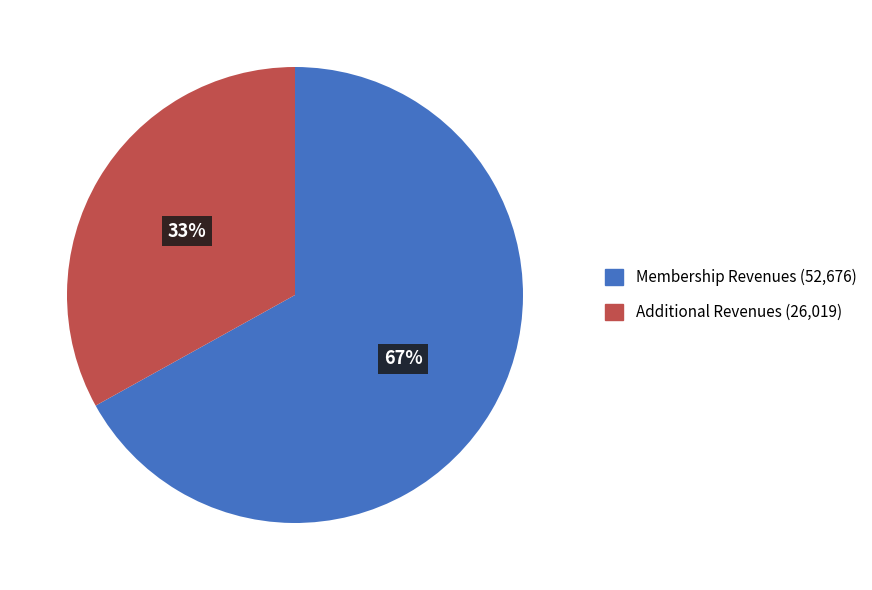

To the nearest percent, what is the difference between the largest and smallest slice percentages?

34%